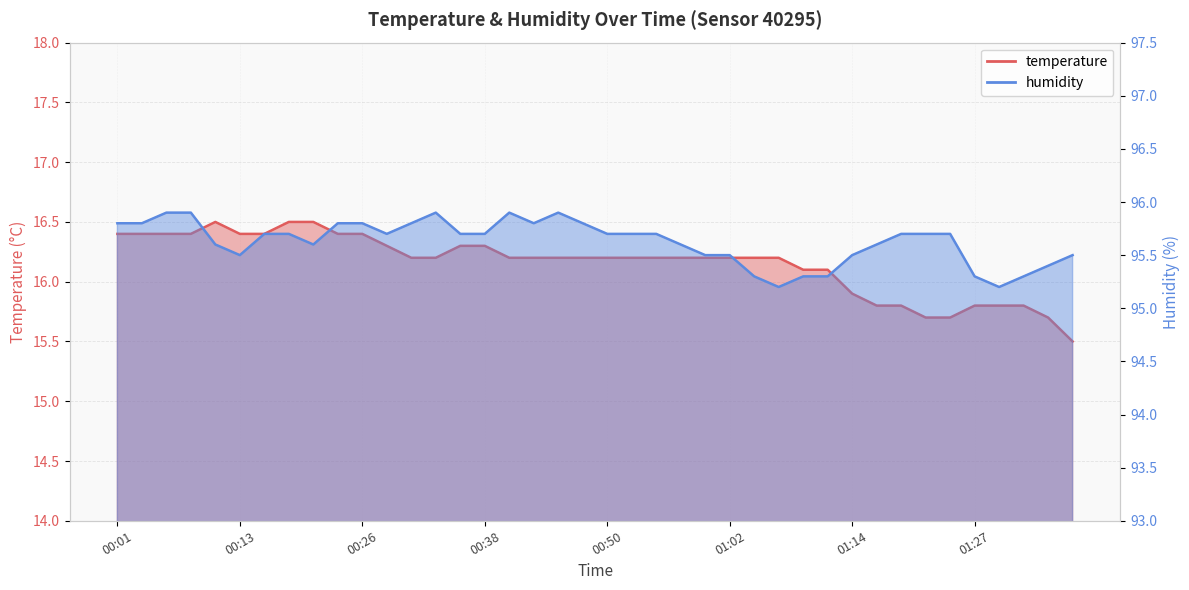

What value does the humidity series have at 01:00?

95.5